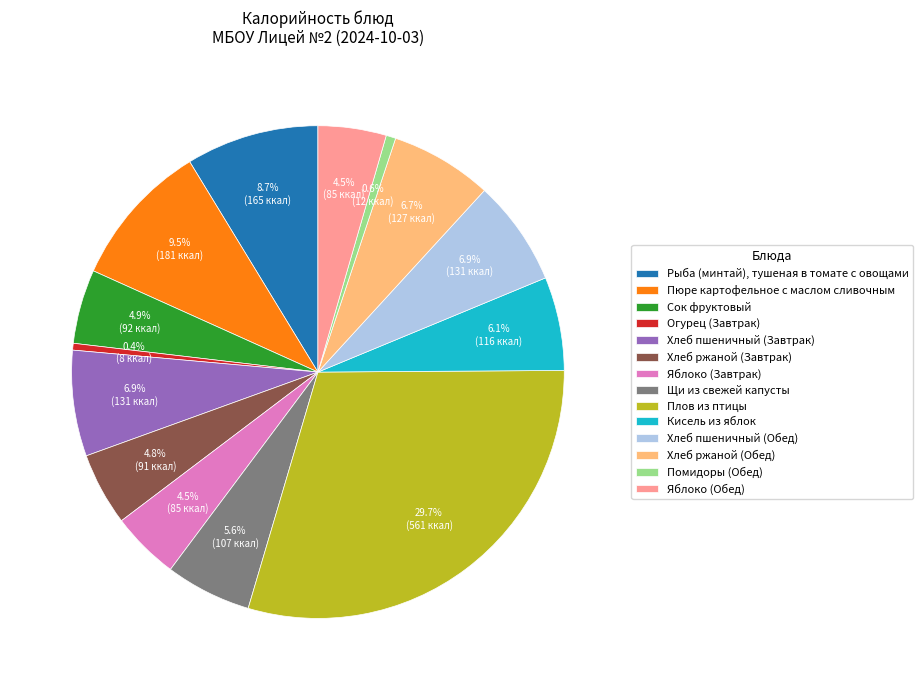

What portion of the pie excludes Яблоко (Завтрак)?

95.5%